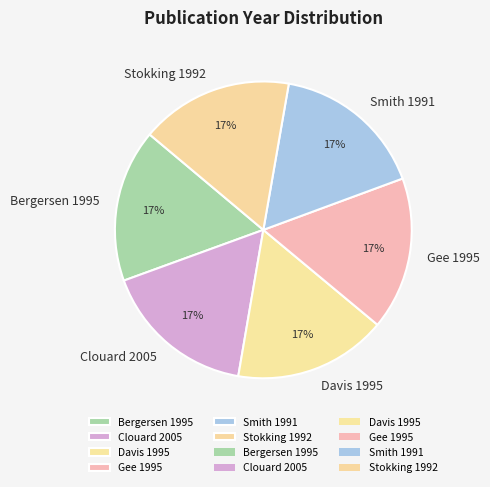

How many slices are in this pie chart?

6